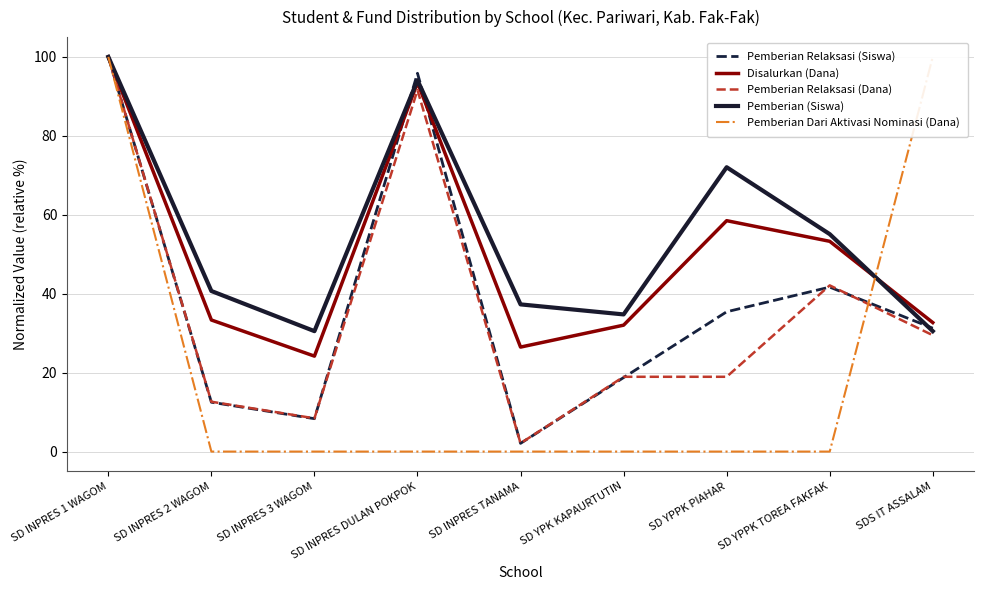

At which category is the sum across all series the highest?

SD INPRES 1 WAGOM